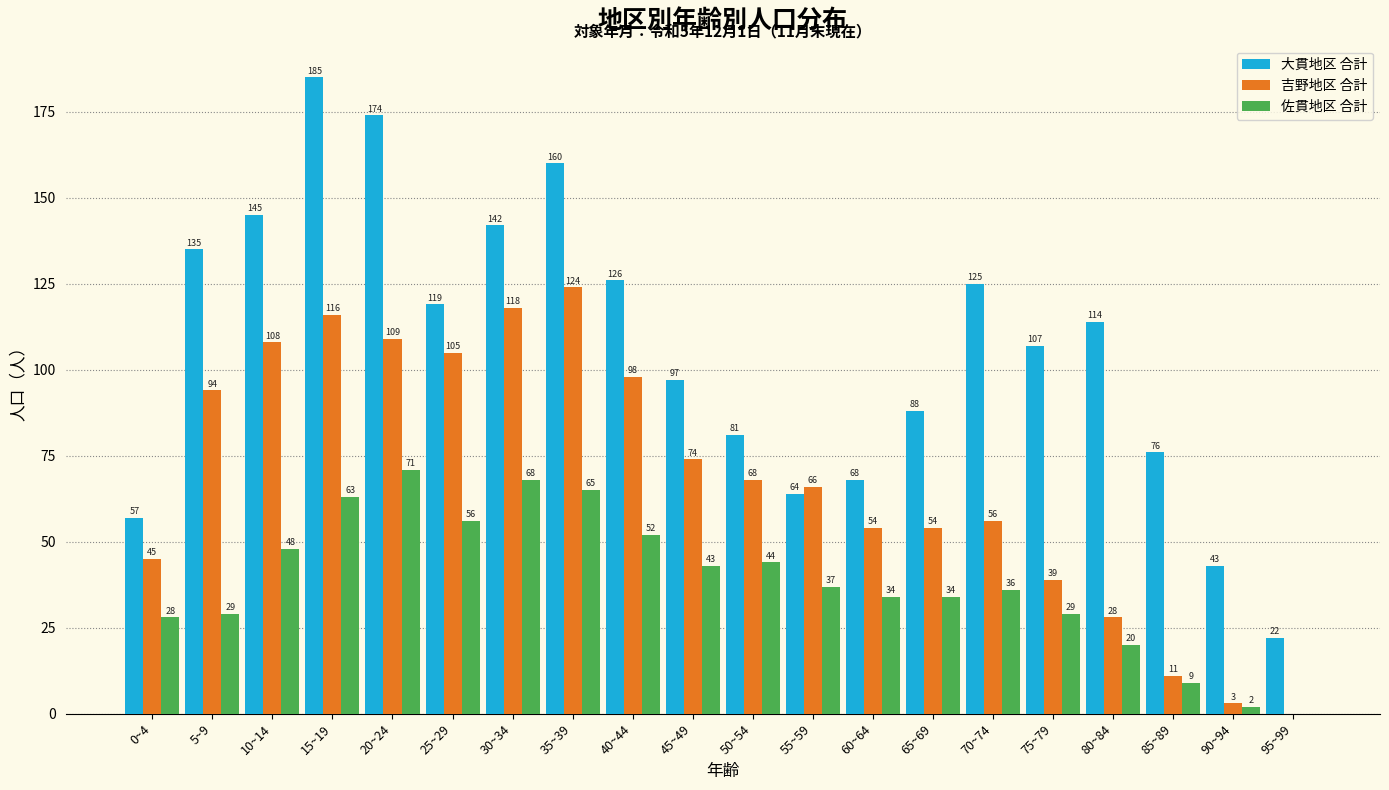

Reading left to right, transcribe all the data shown in this chart.

大貫地区 合計: 0~4=57	5~9=135	10~14=145	15~19=185	20~24=174	25~29=119	30~34=142	35~39=160	40~44=126	45~49=97	50~54=81	55~59=64	60~64=68	65~69=88	70~74=125	75~79=107	80~84=114	85~89=76	90~94=43	95~99=22
吉野地区 合計: 0~4=45	5~9=94	10~14=108	15~19=116	20~24=109	25~29=105	30~34=118	35~39=124	40~44=98	45~49=74	50~54=68	55~59=66	60~64=54	65~69=54	70~74=56	75~79=39	80~84=28	85~89=11	90~94=3	95~99=0
佐貫地区 合計: 0~4=28	5~9=29	10~14=48	15~19=63	20~24=71	25~29=56	30~34=68	35~39=65	40~44=52	45~49=43	50~54=44	55~59=37	60~64=34	65~69=34	70~74=36	75~79=29	80~84=20	85~89=9	90~94=2	95~99=0